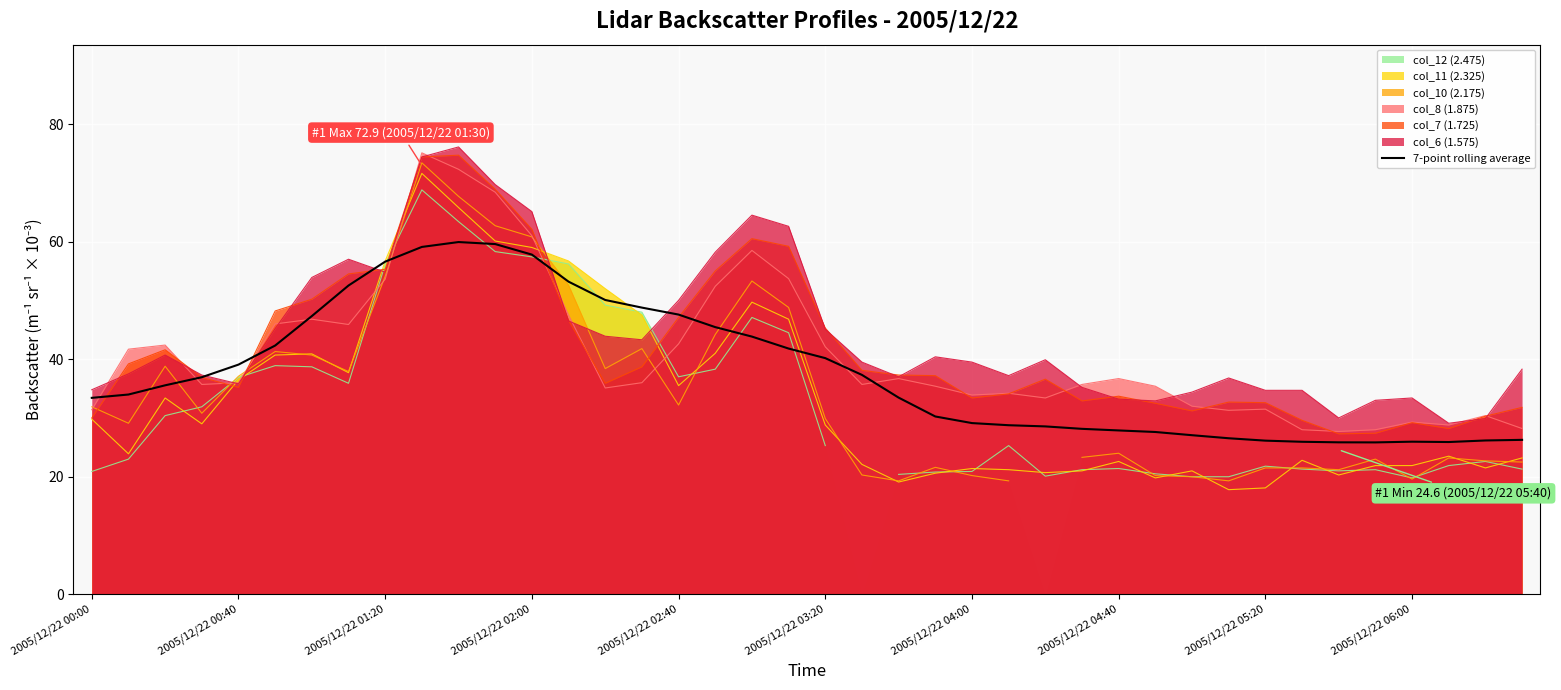

True or false: col_7 (1.725) has a value of 14.4 at 2005/12/22 06:00.

False